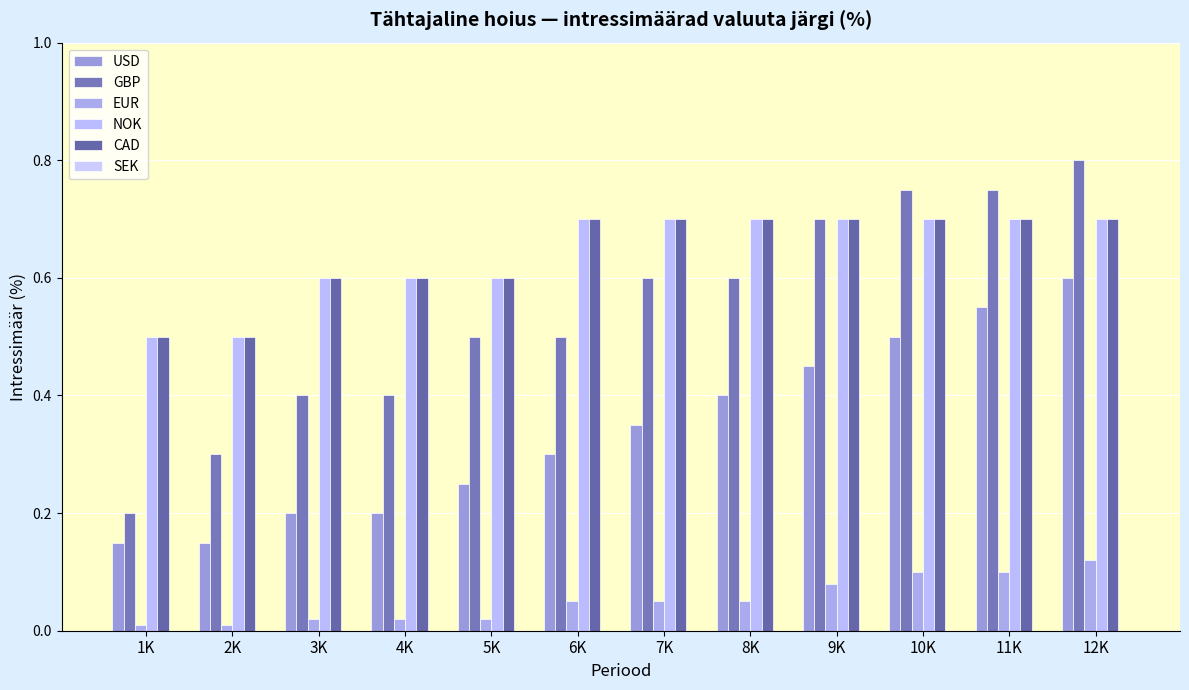

How many categories are shown in the chart?

12